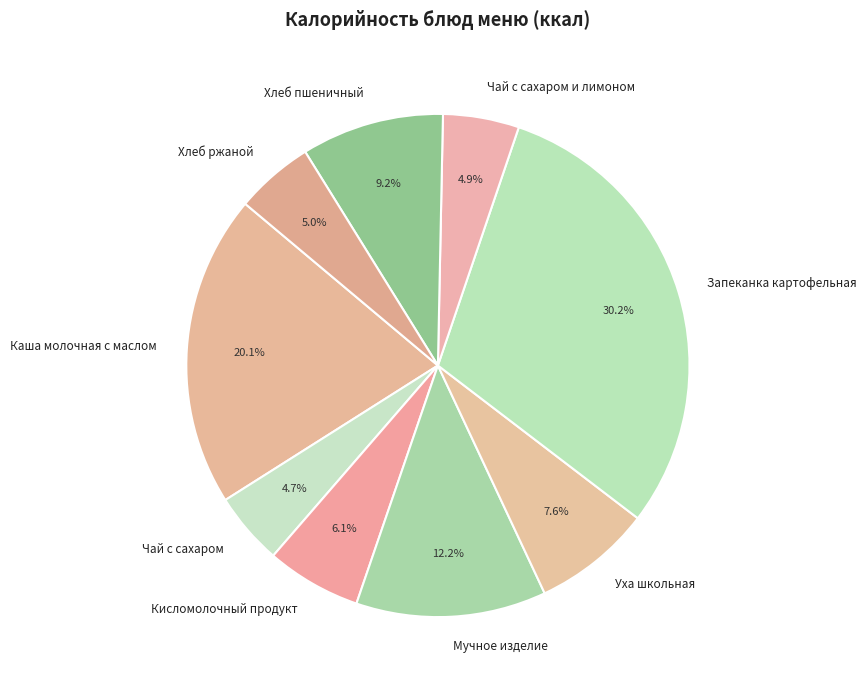

To the nearest percent, what percentage of the pie is Хлеб пшеничный?

9%